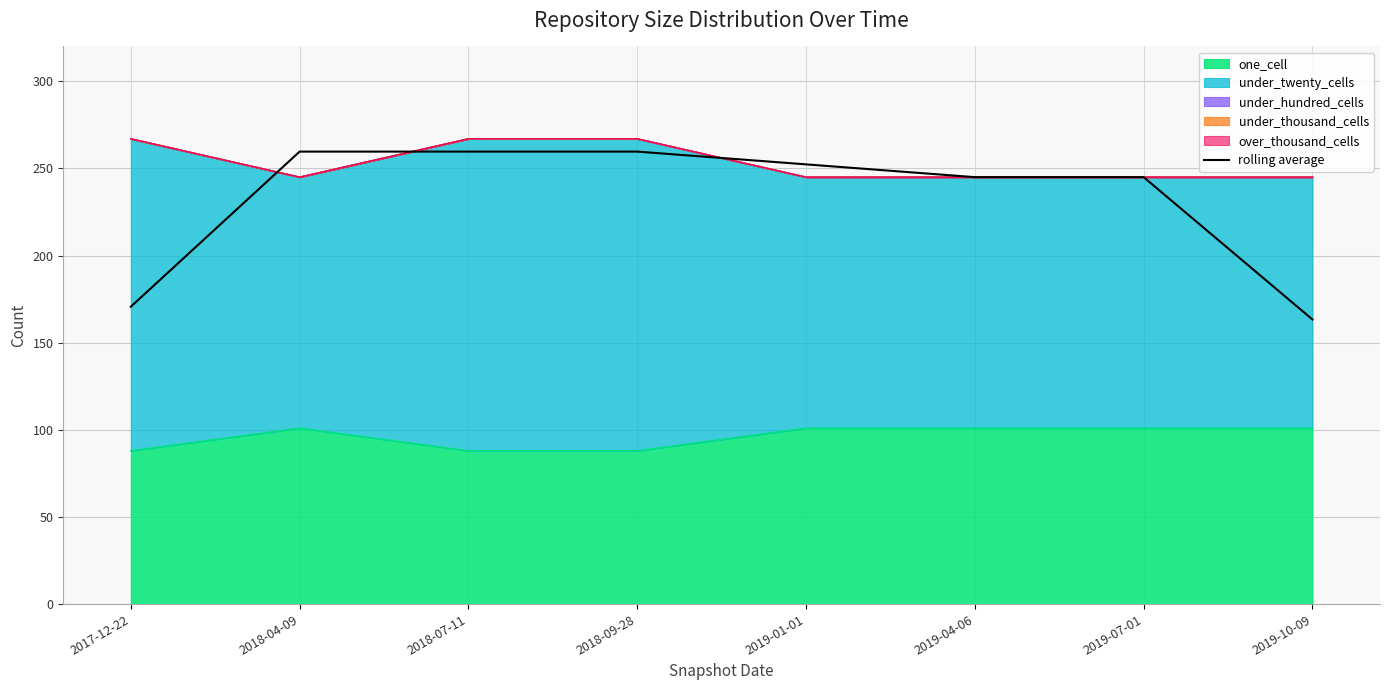

What is the change in value from 2017-12-22 to 2018-07-11?

+89.0